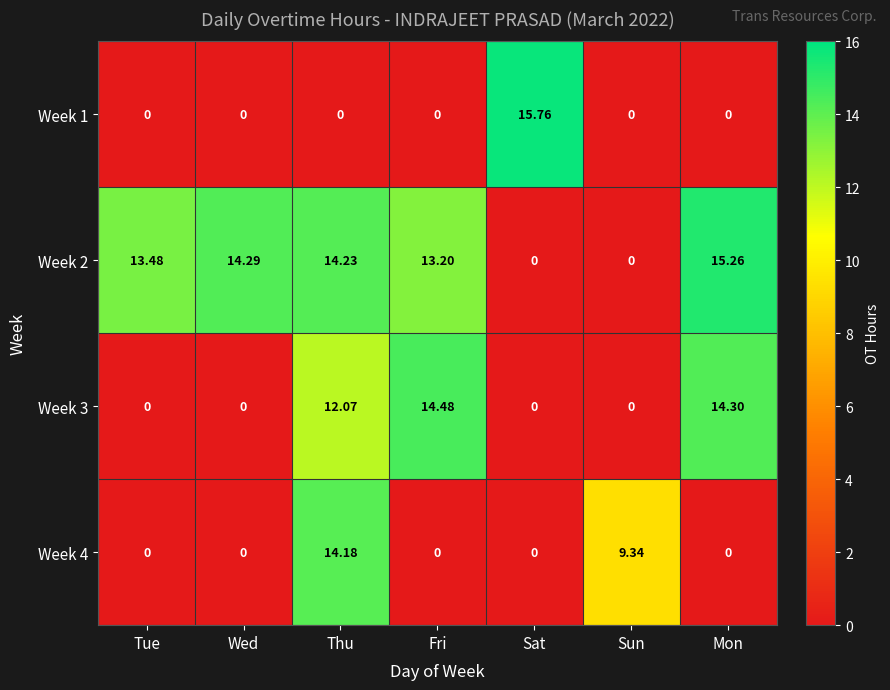

Which category has the highest value in the Week 3 series?

Fri